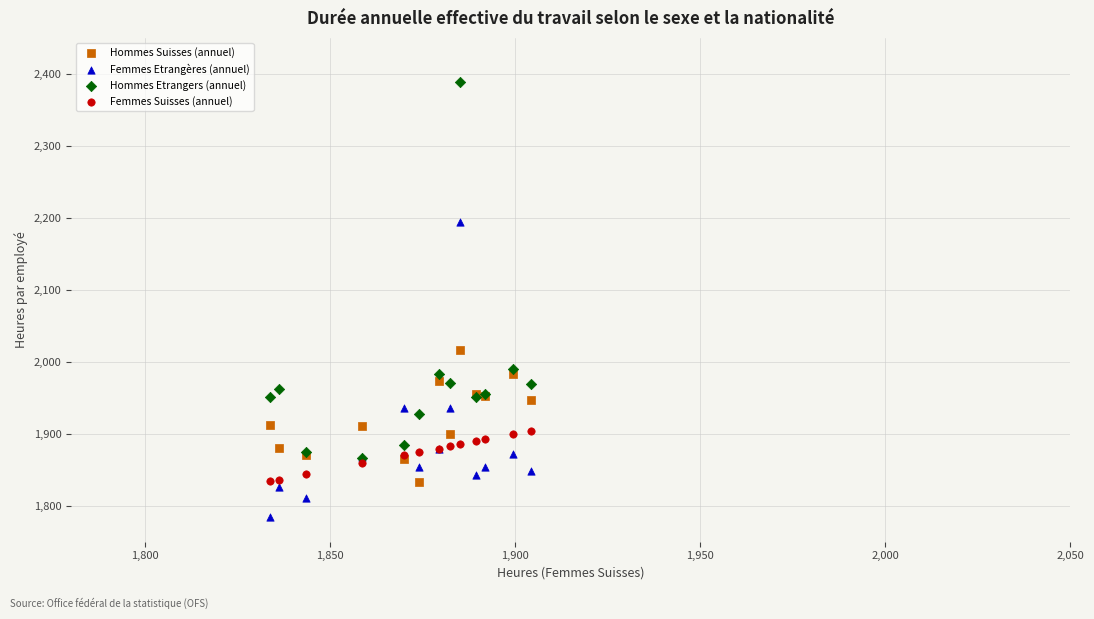

What are all the series names shown in the legend?

Hommes Suisses (annuel), Femmes Etrangères (annuel), Hommes Etrangers (annuel), Femmes Suisses (annuel)